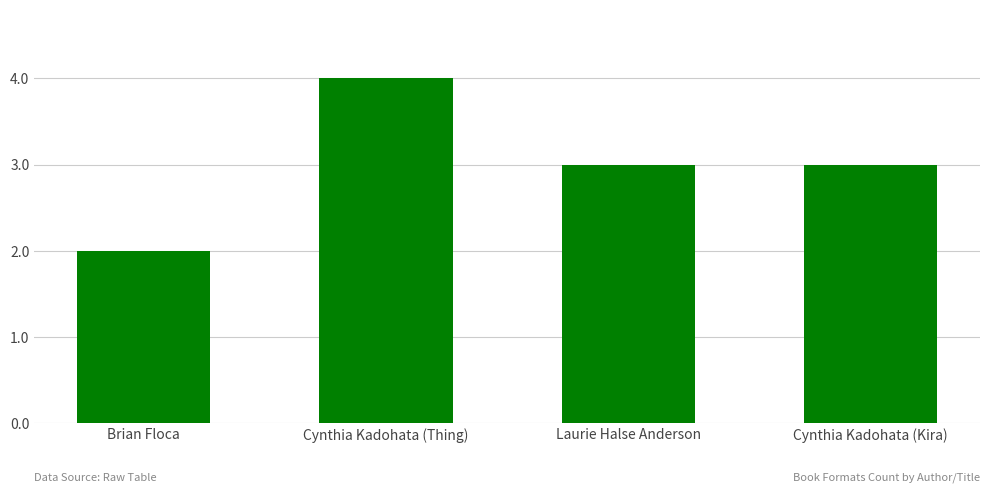

True or false: the data shows 2 at Brian Floca.

True